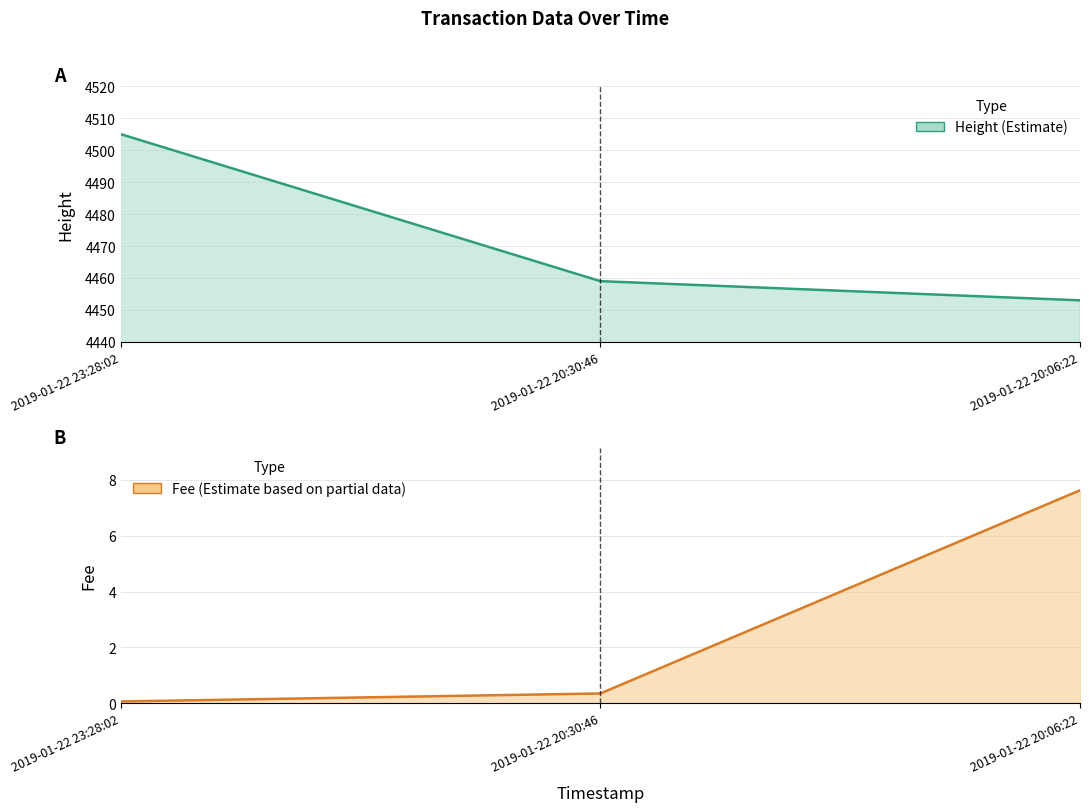

The Fee series shows 7.6 at 2019-01-22 20:06:22. True or false?

True